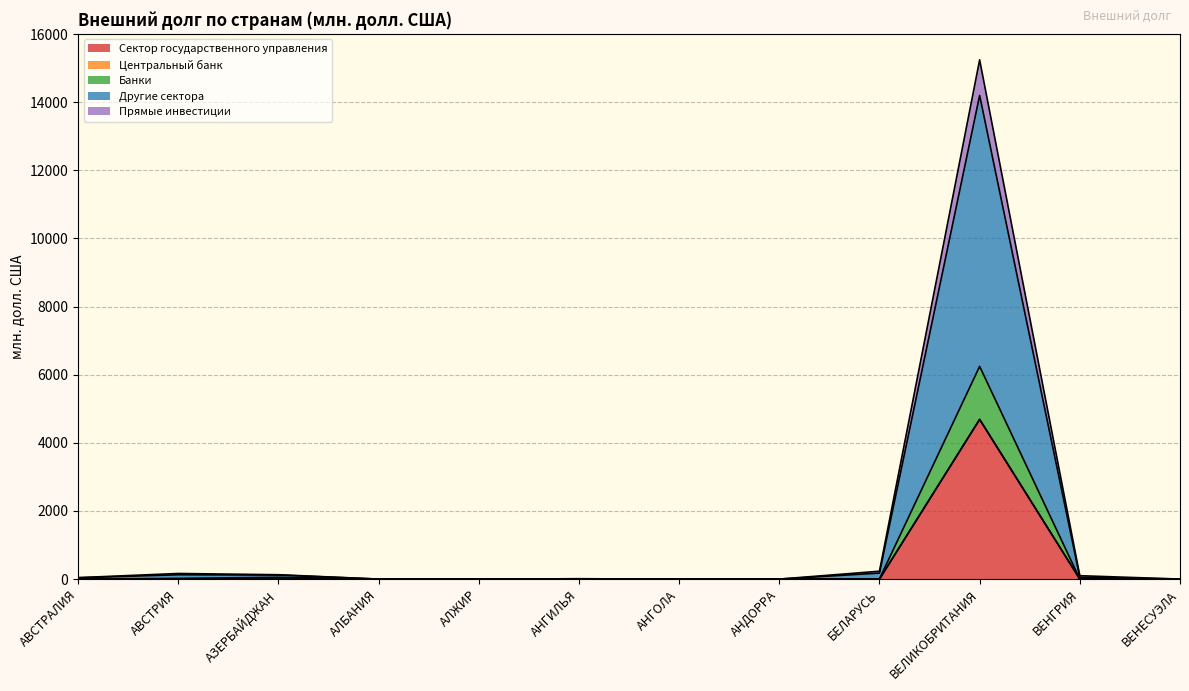

At which category is the sum across all series the highest?

ВЕЛИКОБРИТАНИЯ